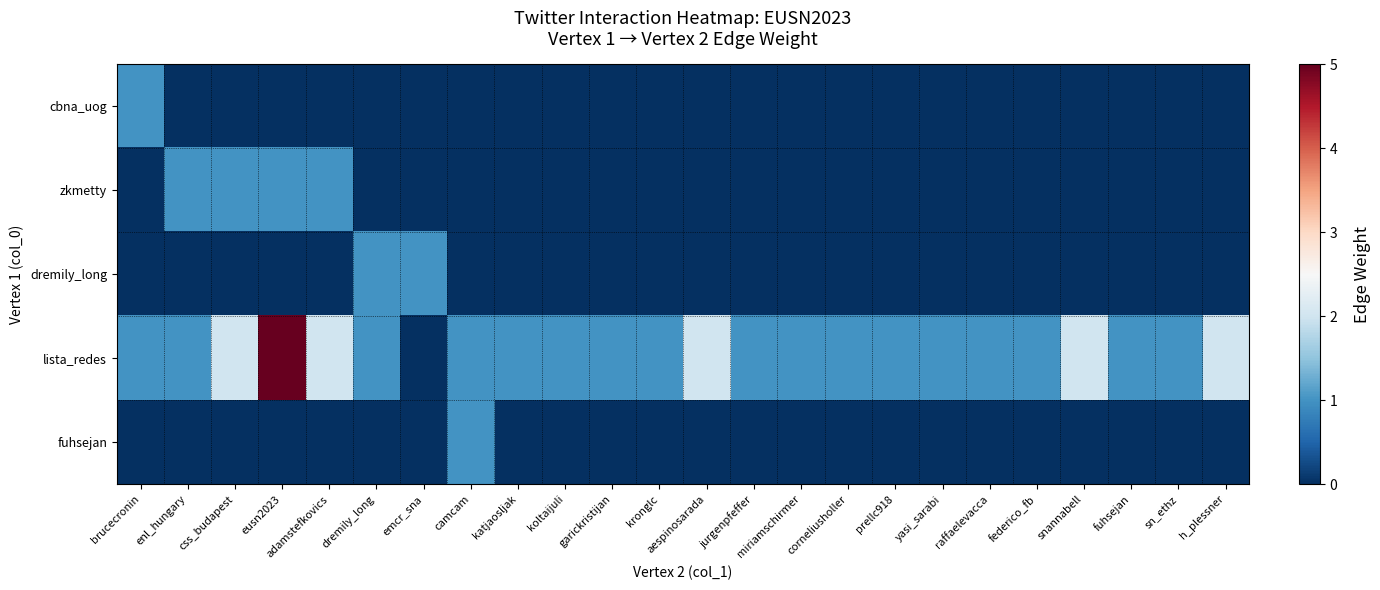

Reading left to right, what are all the values shown in this chart?

cbna_uog: brucecronin=1	enl_hungary=0	css_budapest=0	eusn2023=0	adamstefkovics=0	dremily_long=0	emcr_sna=0	camcam=0	katjaosljak=0	koltaijuli=0	garickristijan=0	kronglc=0	aespinosarada=0	jurgenpfeffer=0	miriamschirmer=0	corneliusholler=0	prellc918=0	yasi_sarabi=0	raffaelevacca=0	federico_fb=0	snannabell=0	fuhsejan=0	sn_ethz=0	h_plessner=0
zkmetty: brucecronin=0	enl_hungary=1	css_budapest=1	eusn2023=1	adamstefkovics=1	dremily_long=0	emcr_sna=0	camcam=0	katjaosljak=0	koltaijuli=0	garickristijan=0	kronglc=0	aespinosarada=0	jurgenpfeffer=0	miriamschirmer=0	corneliusholler=0	prellc918=0	yasi_sarabi=0	raffaelevacca=0	federico_fb=0	snannabell=0	fuhsejan=0	sn_ethz=0	h_plessner=0
dremily_long: brucecronin=0	enl_hungary=0	css_budapest=0	eusn2023=0	adamstefkovics=0	dremily_long=1	emcr_sna=1	camcam=0	katjaosljak=0	koltaijuli=0	garickristijan=0	kronglc=0	aespinosarada=0	jurgenpfeffer=0	miriamschirmer=0	corneliusholler=0	prellc918=0	yasi_sarabi=0	raffaelevacca=0	federico_fb=0	snannabell=0	fuhsejan=0	sn_ethz=0	h_plessner=0
lista_redes: brucecronin=1	enl_hungary=1	css_budapest=2	eusn2023=5	adamstefkovics=2	dremily_long=1	emcr_sna=0	camcam=1	katjaosljak=1	koltaijuli=1	garickristijan=1	kronglc=1	aespinosarada=2	jurgenpfeffer=1	miriamschirmer=1	corneliusholler=1	prellc918=1	yasi_sarabi=1	raffaelevacca=1	federico_fb=1	snannabell=2	fuhsejan=1	sn_ethz=1	h_plessner=2
fuhsejan: brucecronin=0	enl_hungary=0	css_budapest=0	eusn2023=0	adamstefkovics=0	dremily_long=0	emcr_sna=0	camcam=1	katjaosljak=0	koltaijuli=0	garickristijan=0	kronglc=0	aespinosarada=0	jurgenpfeffer=0	miriamschirmer=0	corneliusholler=0	prellc918=0	yasi_sarabi=0	raffaelevacca=0	federico_fb=0	snannabell=0	fuhsejan=0	sn_ethz=0	h_plessner=0